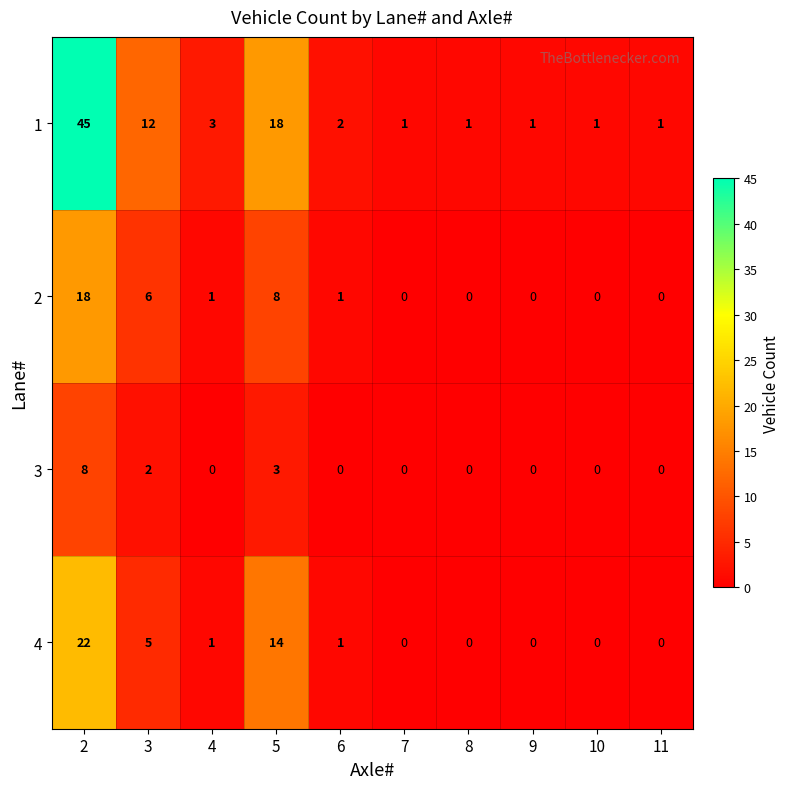

What is the sum of all 3 values?

13